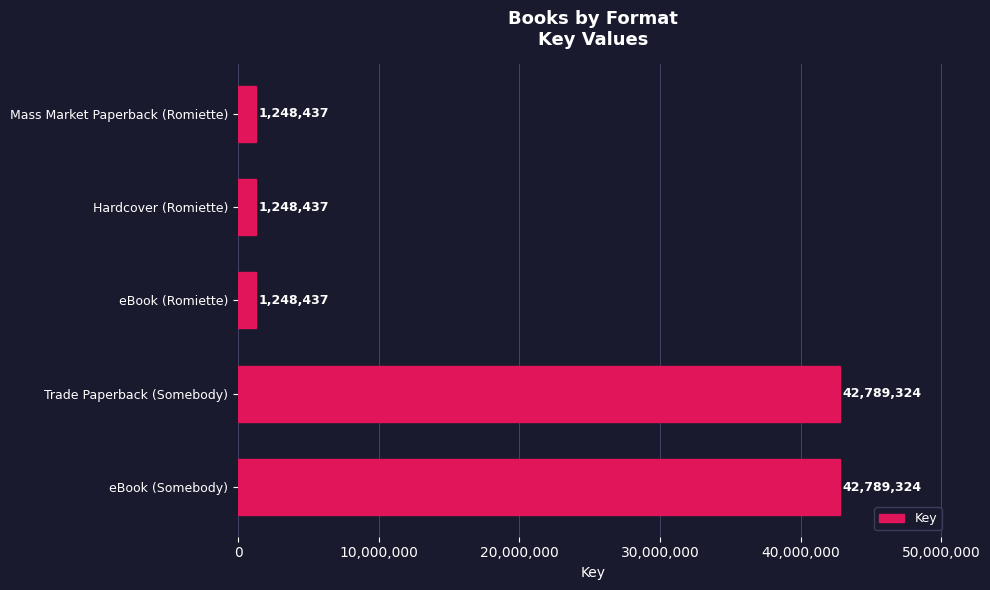

What is the change in value from eBook (Somebody) to eBook (Romiette)?

-41540887